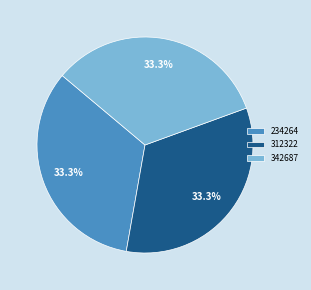

Does 342687 account for over 50% of the chart?

No